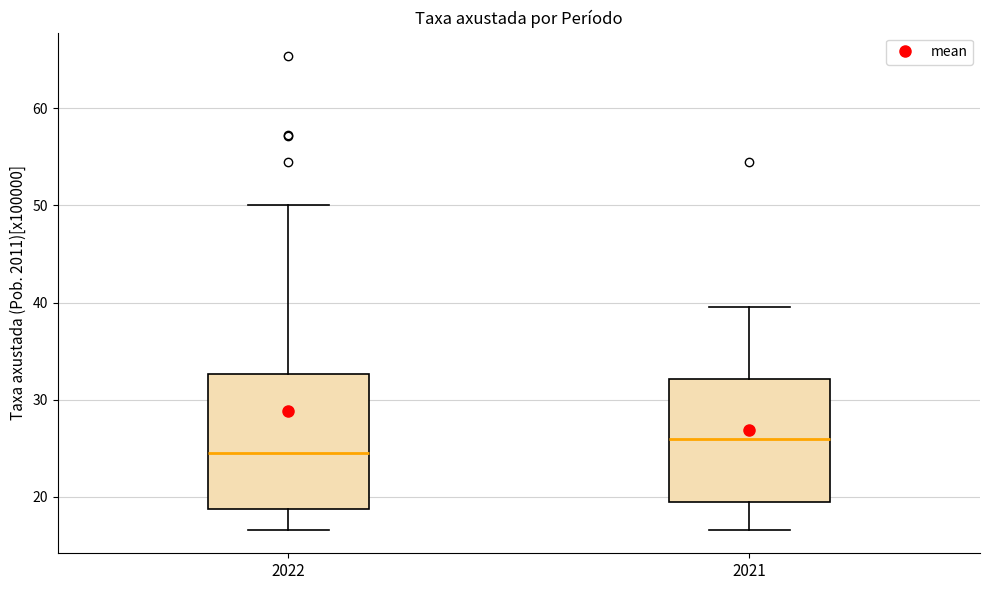

Which box has the highest median line?

2021